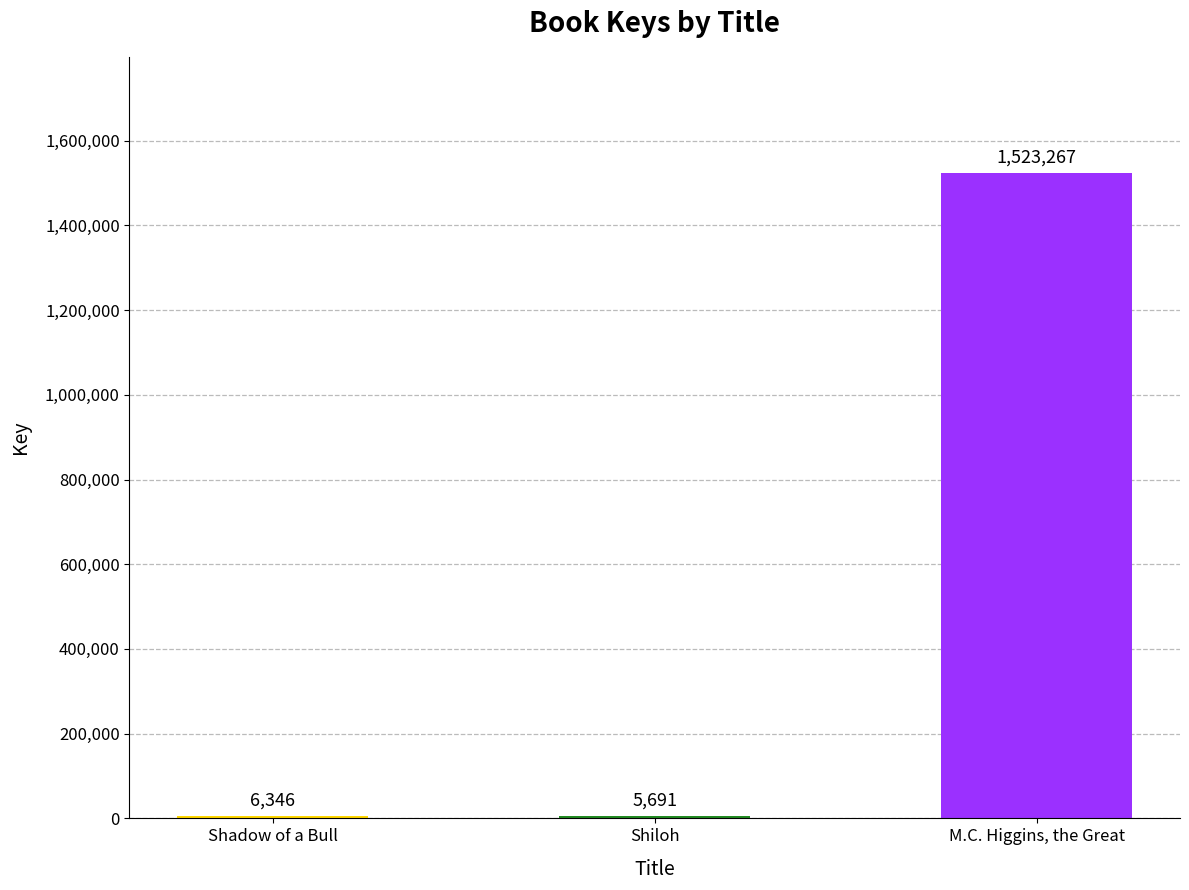

Is it true that the value at Shadow of a Bull is 6346?

True